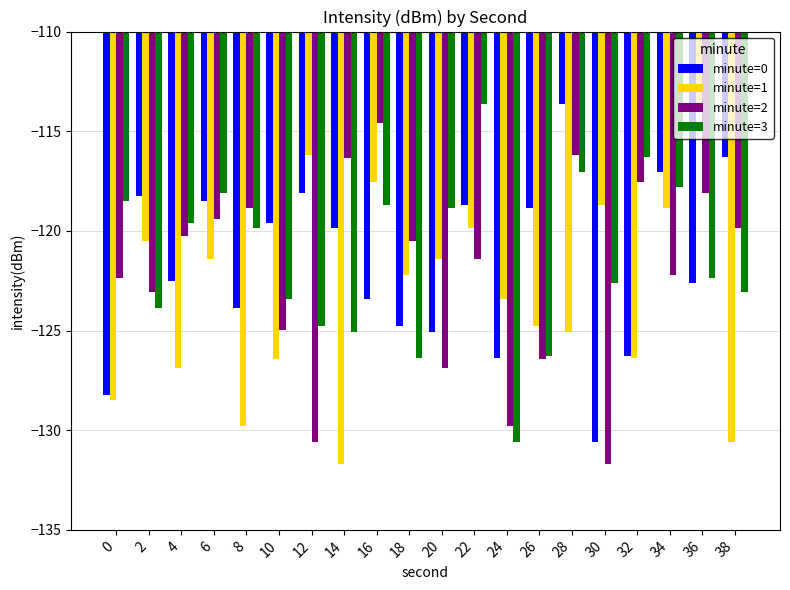

Reading left to right, transcribe all the data shown in this chart.

minute=0: -128.2	-118.3	-122.5	-118.5	-123.9	-119.6	-118.1	-119.9	-123.4	-124.8	-125.1	-118.7	-126.4	-118.8	-113.6	-130.6	-126.3	-117.0	-122.6	-116.3
minute=1: -128.5	-120.5	-126.9	-121.4	-129.8	-126.4	-116.2	-131.7	-117.6	-122.2	-121.4	-119.9	-123.4	-124.8	-125.1	-118.7	-126.4	-118.8	-113.6	-130.6
minute=2: -122.3	-123.1	-120.3	-119.4	-118.9	-125.0	-130.6	-116.3	-114.6	-120.5	-126.9	-121.4	-129.8	-126.4	-116.2	-131.7	-117.6	-122.2	-118.1	-119.9
minute=3: -118.5	-123.9	-119.6	-118.1	-119.9	-123.4	-124.8	-125.1	-118.7	-126.4	-118.8	-113.6	-130.6	-126.3	-117.0	-122.6	-116.3	-117.8	-122.3	-123.1